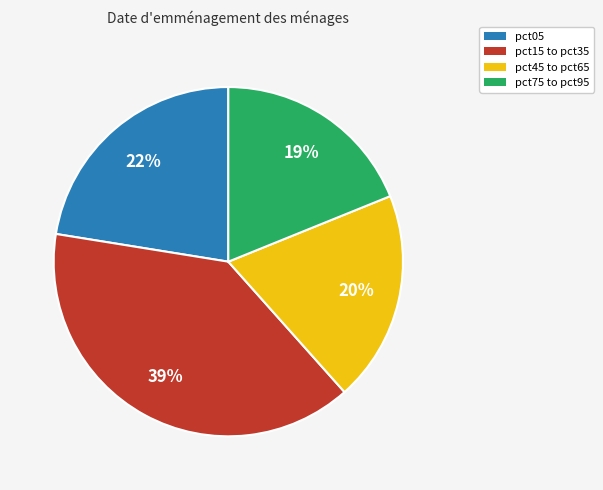

Rank the categories by value from lowest to highest.

pct75 to pct95, pct45 to pct65, pct05, pct15 to pct35